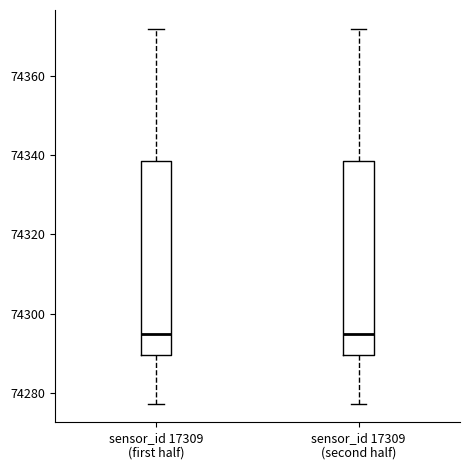

Where is the lower edge of the box for sensor_id 17309 (first half) on the y-axis? The values are not printed on the chart, so give them approximately, as read against the axis.

74290